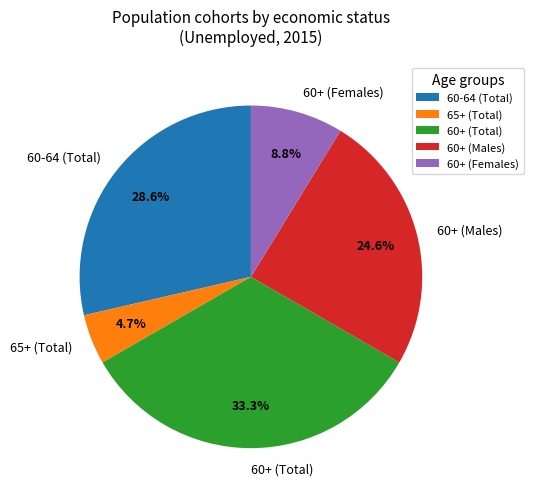

Does 65+ (Total) represent more than half of the total?

No